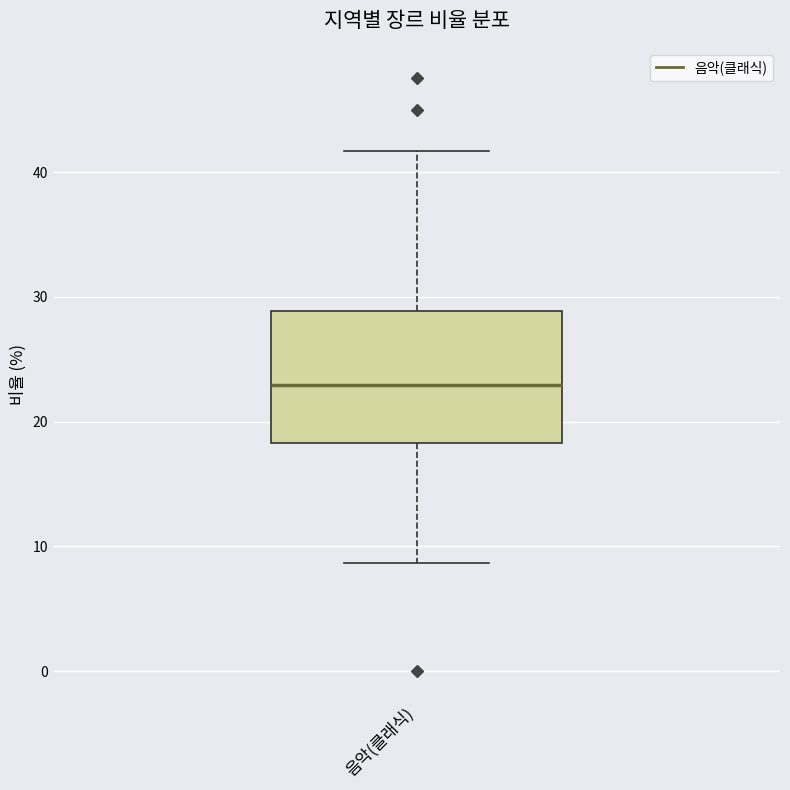

Where is the lower edge of the box for 음악(클래식) on the y-axis? The values are not printed on the chart, so give them approximately, as read against the axis.

18